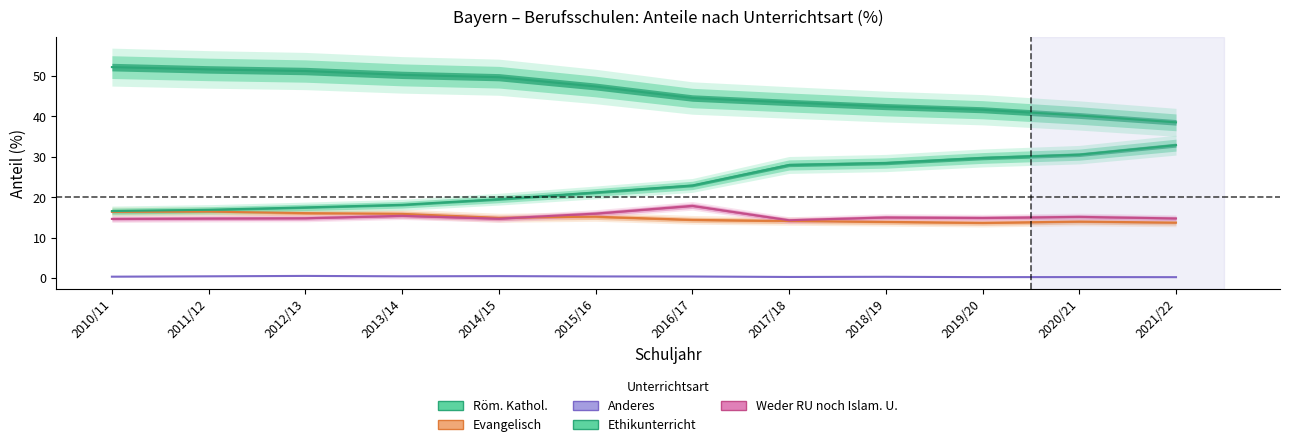

Which has a higher value, 2017/18 or 2016/17?

2016/17